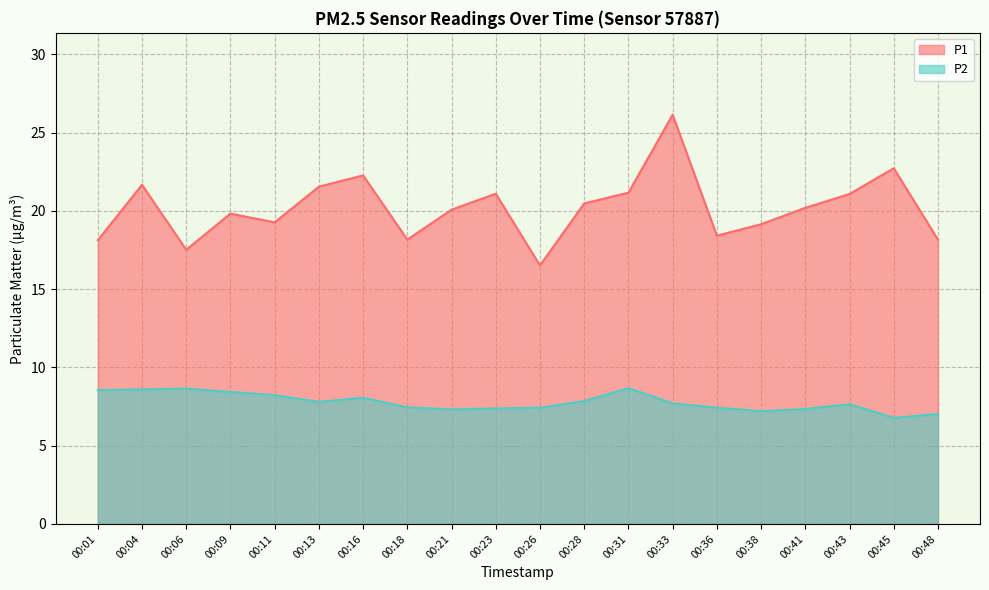

At how many categories does at least one series exceed 22?

3